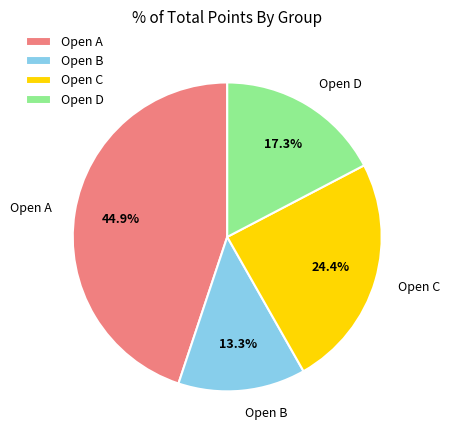

Which slice is the largest?

Open A